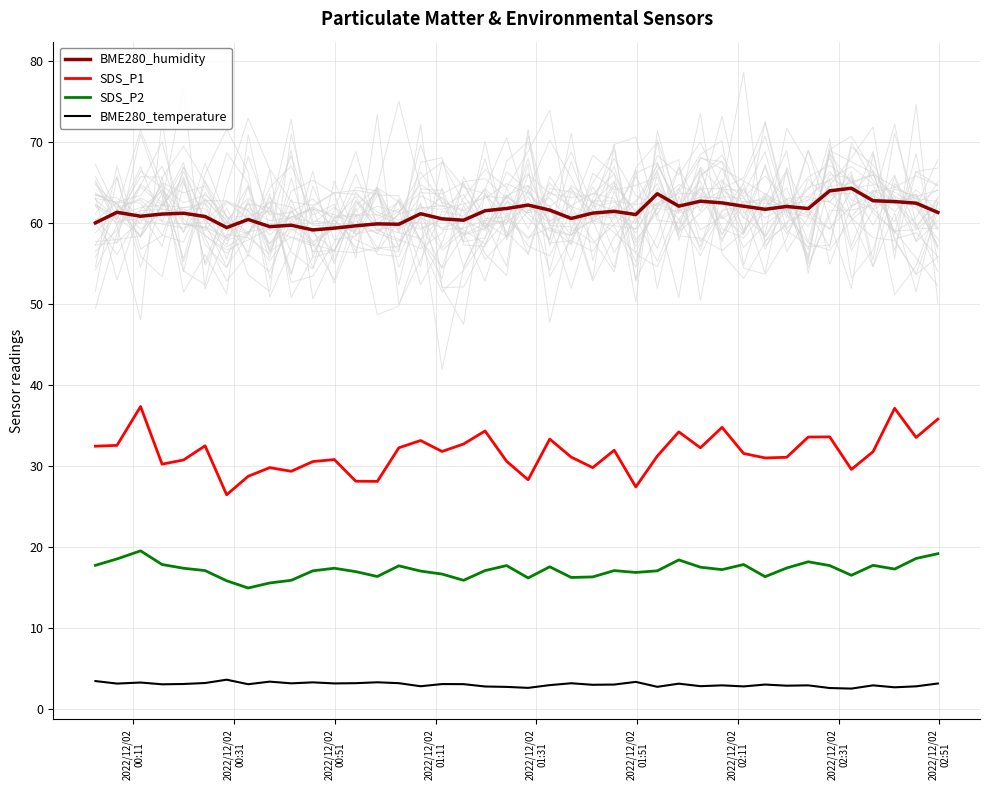

What is the lowest value of the BME280_humidity series?

59.2